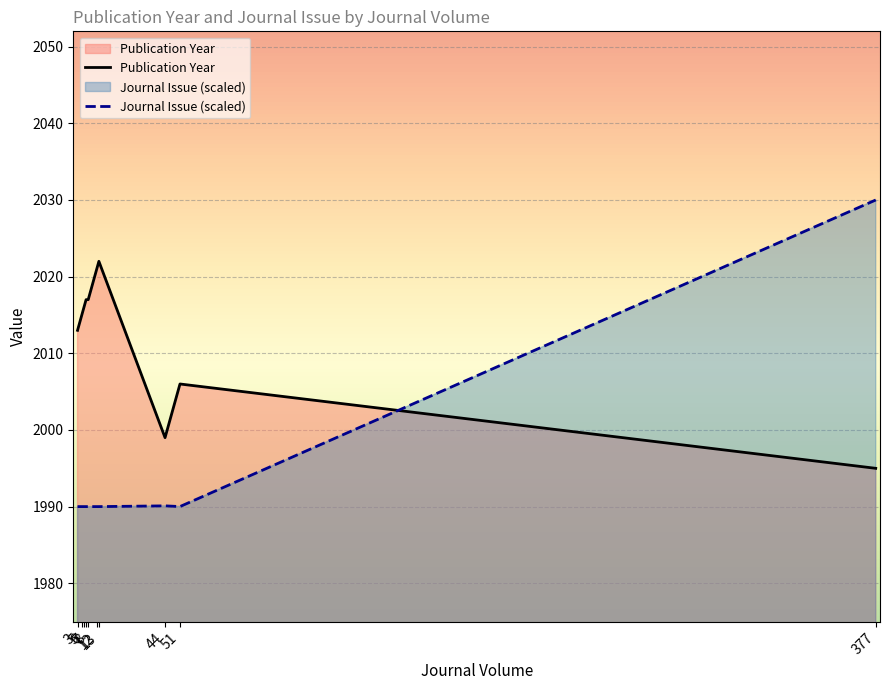

Reading left to right, list all the values displayed in this chart.

Publication Year: 2013.0	2015.0	2016.0	2017.0	2017.0	2021.0	2022.0	1999.0	2006.0	1995.0
Journal Issue (scaled): 1990.0	1990.0	1990.0	1990.0	1990.0	1990.0	1990.0	1990.1	1990.0	2030.0